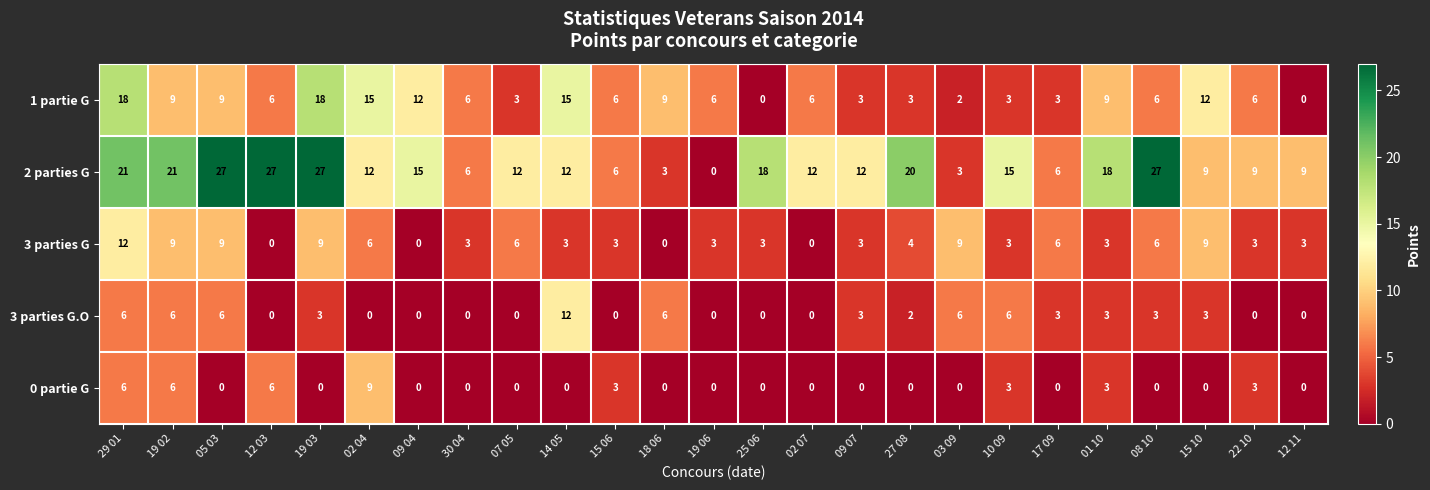

What is the difference between the maximum and minimum values in the 1 partie G series?

18